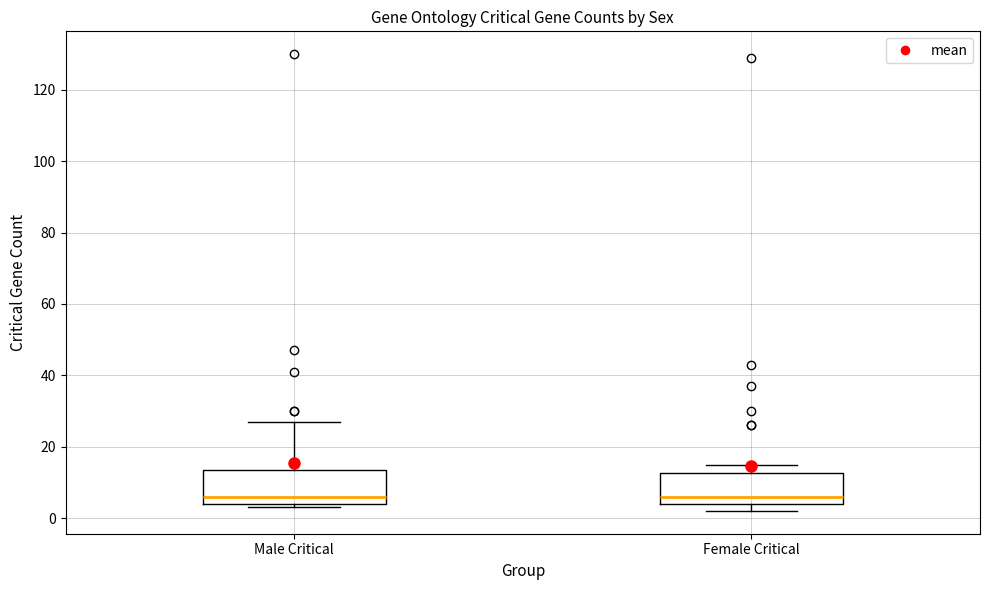

Where does the upper whisker of the box for Male Critical end on the y-axis? The values are not printed on the chart, so give them approximately, as read against the axis.

28